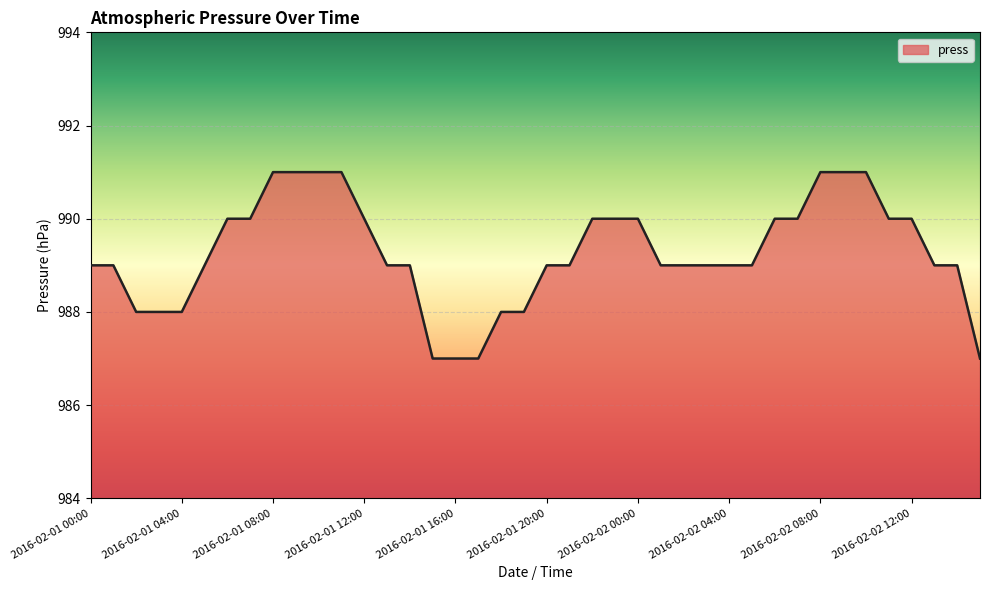

How many lines are shown in the chart?

1